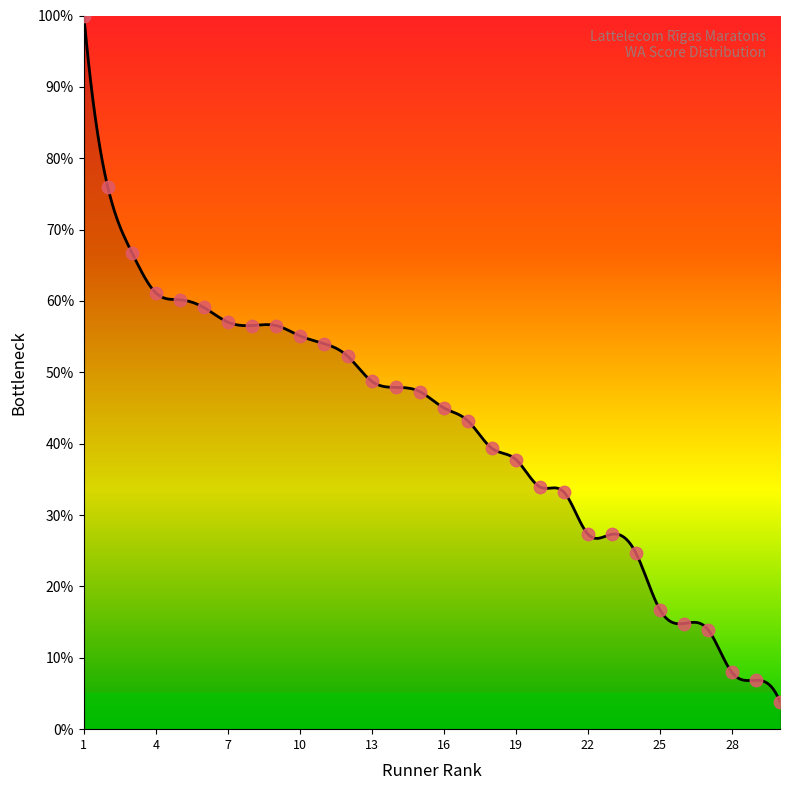

Between 14 and 26, which is larger?

14